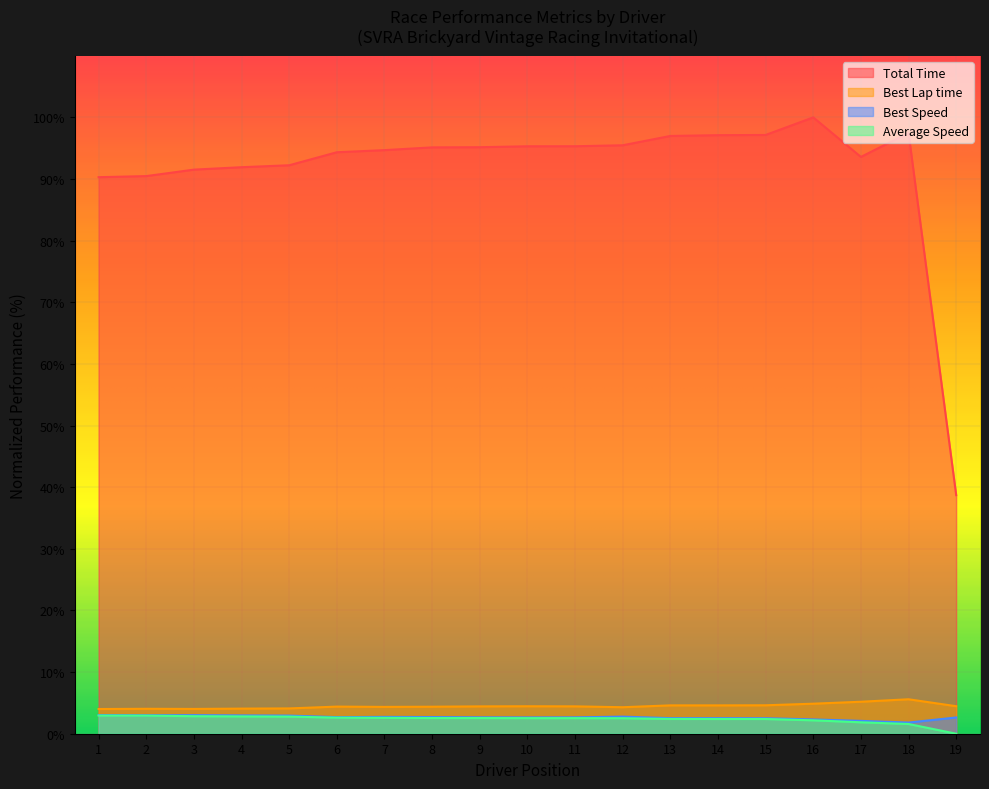

True or false: Average Speed and Best Lap time cross at least once.

False